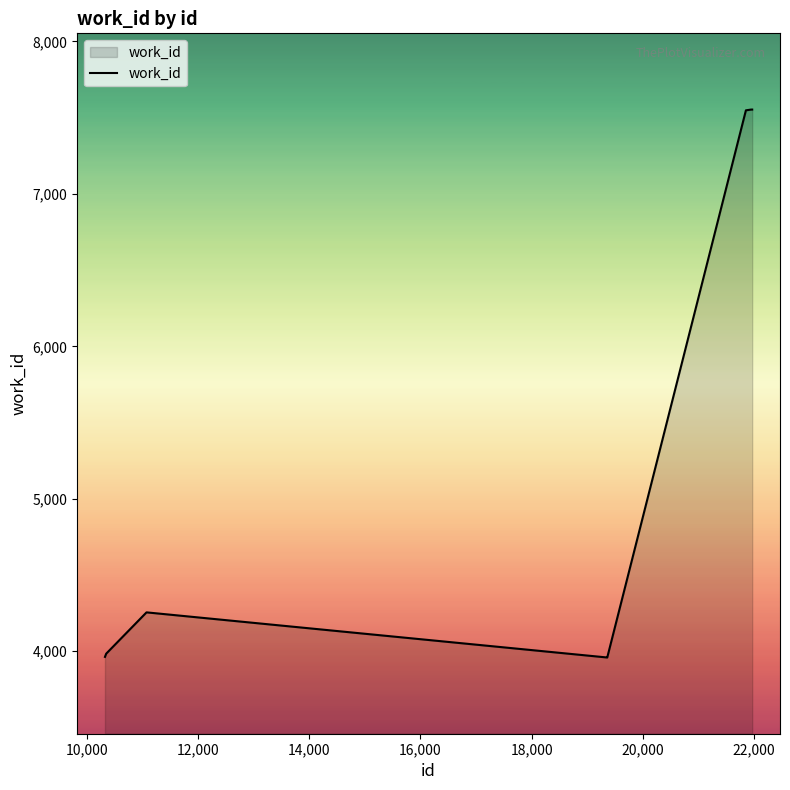

What is the minimum value shown in the chart?

3959